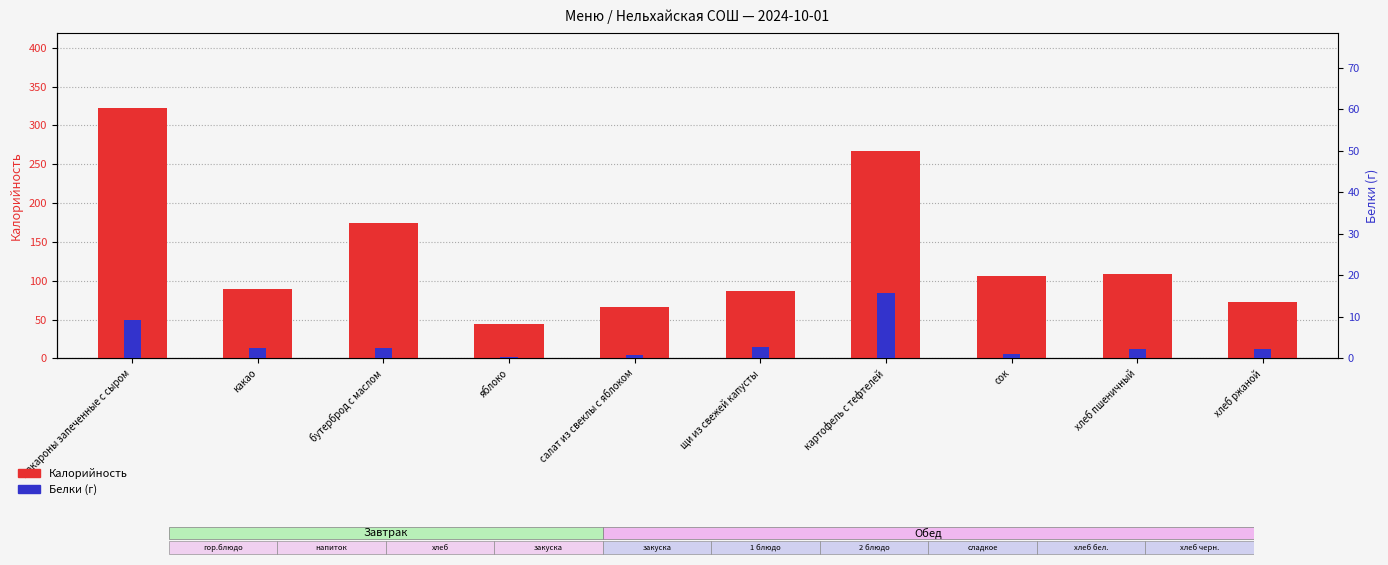

How many bars are there in total?

20